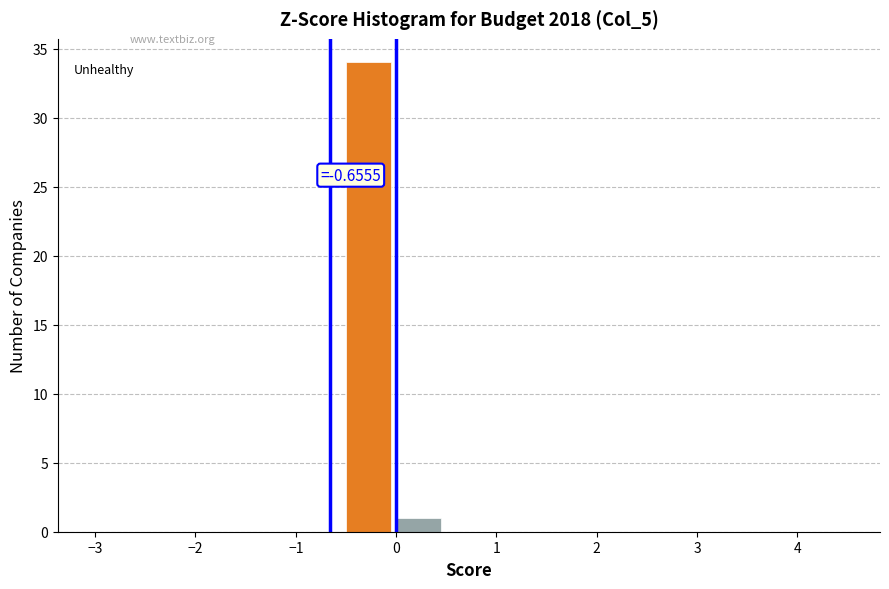

Over which range of the x-axis is the bar tallest?

-0.5 to 0.0